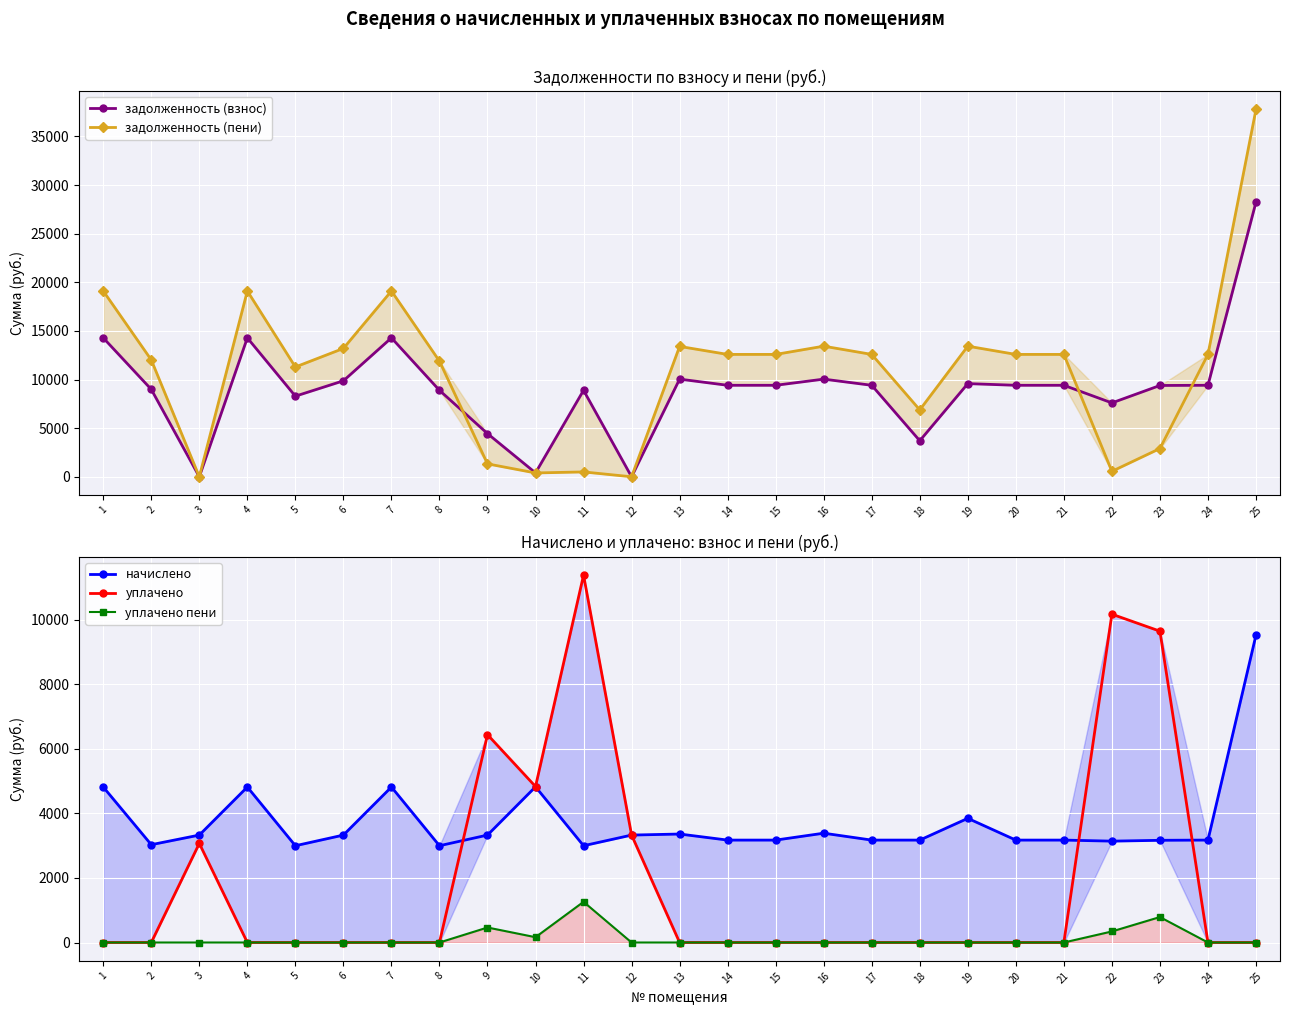

At which category does начислено reach its first local valley?

2